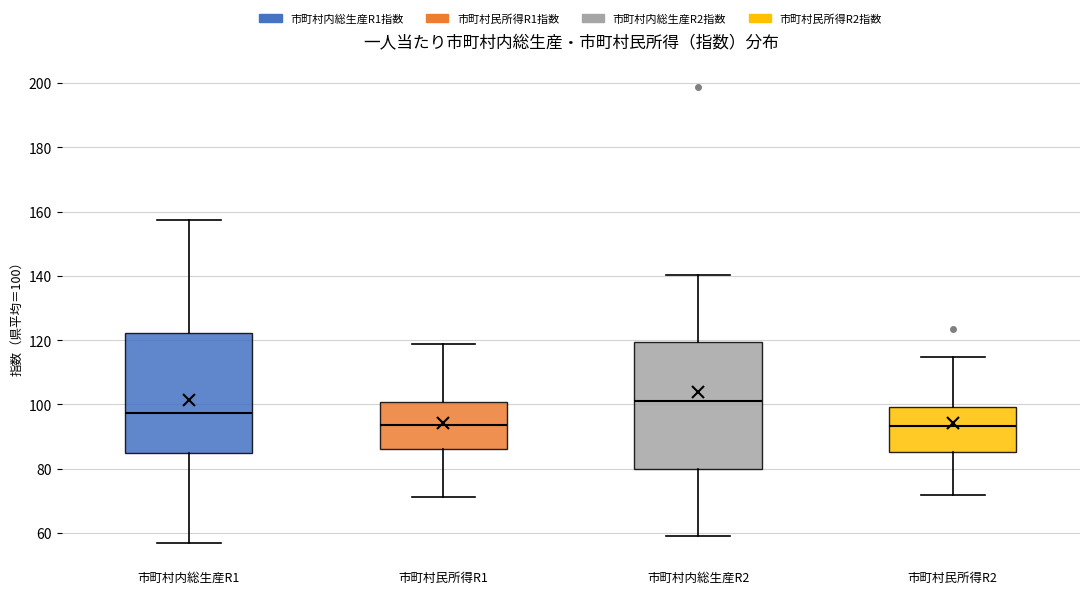

Reading left to right, read every box against the y-axis: the position of its median line, the range the box covers, and the ends of its whiskers. The values are not printed on the chart, so give them approximately, as read against the axis.

市町村内総生産R1: median 98, box 86 to 122, whiskers 56 to 158
市町村民所得R1: median 94, box 86 to 100, whiskers 72 to 118
市町村内総生産R2: median 102, box 80 to 120, whiskers 58 to 140
市町村民所得R2: median 94, box 86 to 100, whiskers 72 to 114